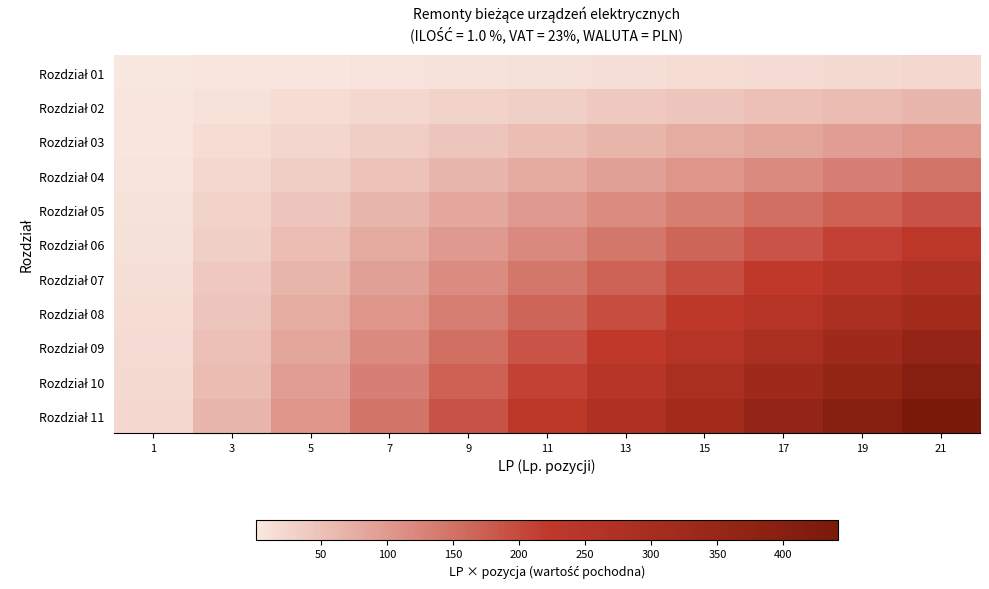

Count the number of categories in the chart.

11